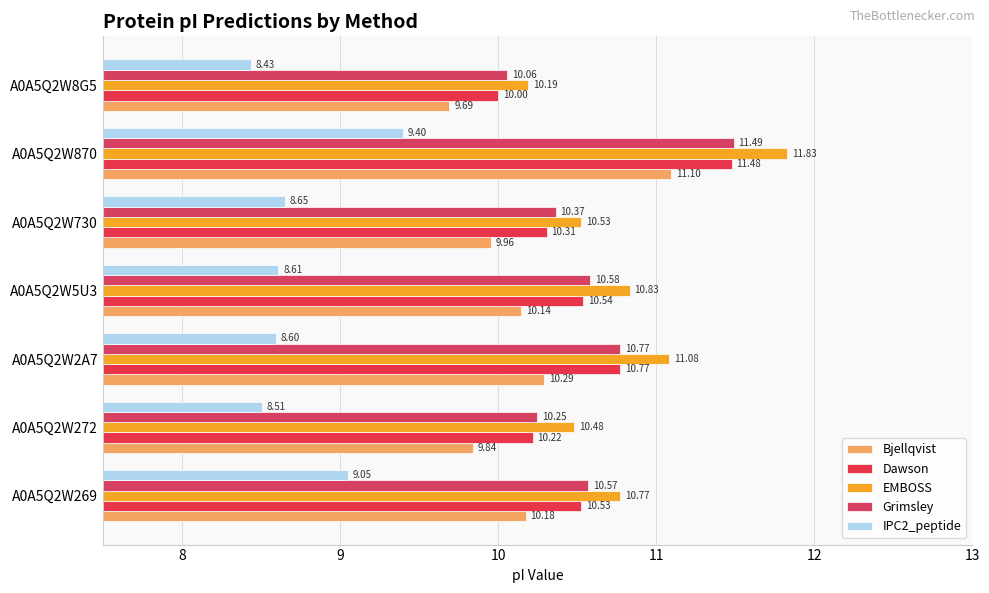

What are all the series names shown in the legend?

Bjellqvist, Dawson, EMBOSS, Grimsley, IPC2_peptide